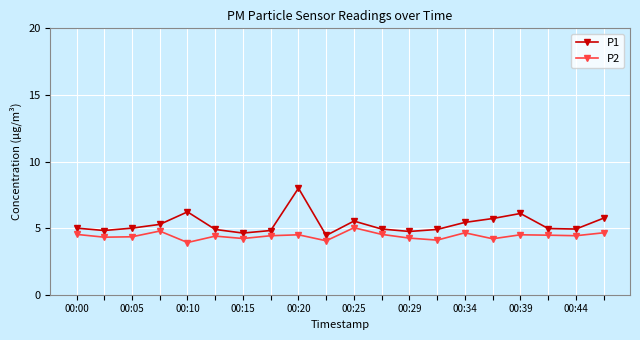

List the series in order of their overall mean, lowest first.

P2, P1